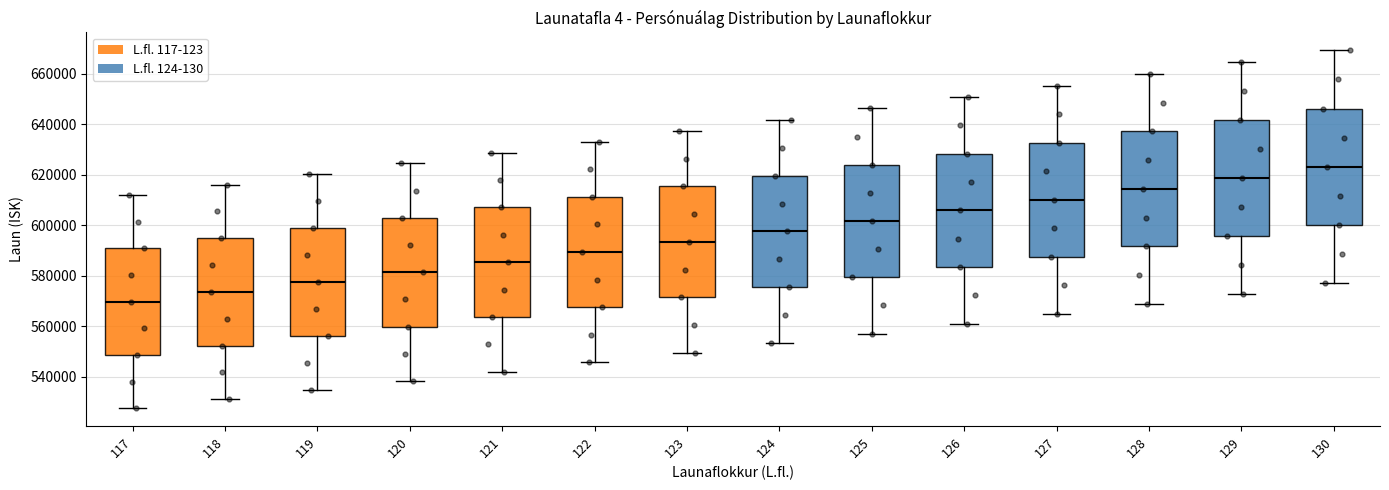

Reading left to right, transcribe this box plot: for each box, give where its median line is, the range the box spans, and where its two whiskers end, as read against the y-axis. The values are not printed on the chart, so give them approximately, as read against the axis.

117: median 570000, box 548000 to 590000, whiskers 528000 to 612000
118: median 574000, box 552000 to 594000, whiskers 532000 to 616000
119: median 578000, box 556000 to 598000, whiskers 534000 to 620000
120: median 582000, box 560000 to 602000, whiskers 538000 to 624000
121: median 586000, box 564000 to 608000, whiskers 542000 to 628000
122: median 590000, box 568000 to 612000, whiskers 546000 to 634000
123: median 594000, box 572000 to 616000, whiskers 550000 to 638000
124: median 598000, box 576000 to 620000, whiskers 554000 to 642000
125: median 602000, box 580000 to 624000, whiskers 558000 to 646000
126: median 606000, box 584000 to 628000, whiskers 560000 to 650000
127: median 610000, box 588000 to 632000, whiskers 564000 to 656000
128: median 614000, box 592000 to 638000, whiskers 568000 to 660000
129: median 618000, box 596000 to 642000, whiskers 572000 to 664000
130: median 624000, box 600000 to 646000, whiskers 576000 to 670000